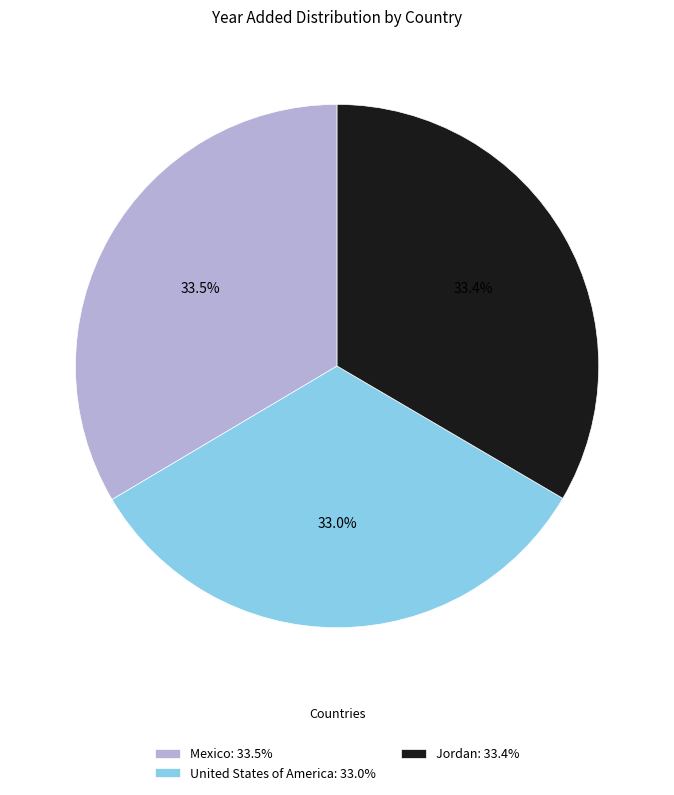

How much of the chart is everything except Mexico: 33.5%?

66.5%